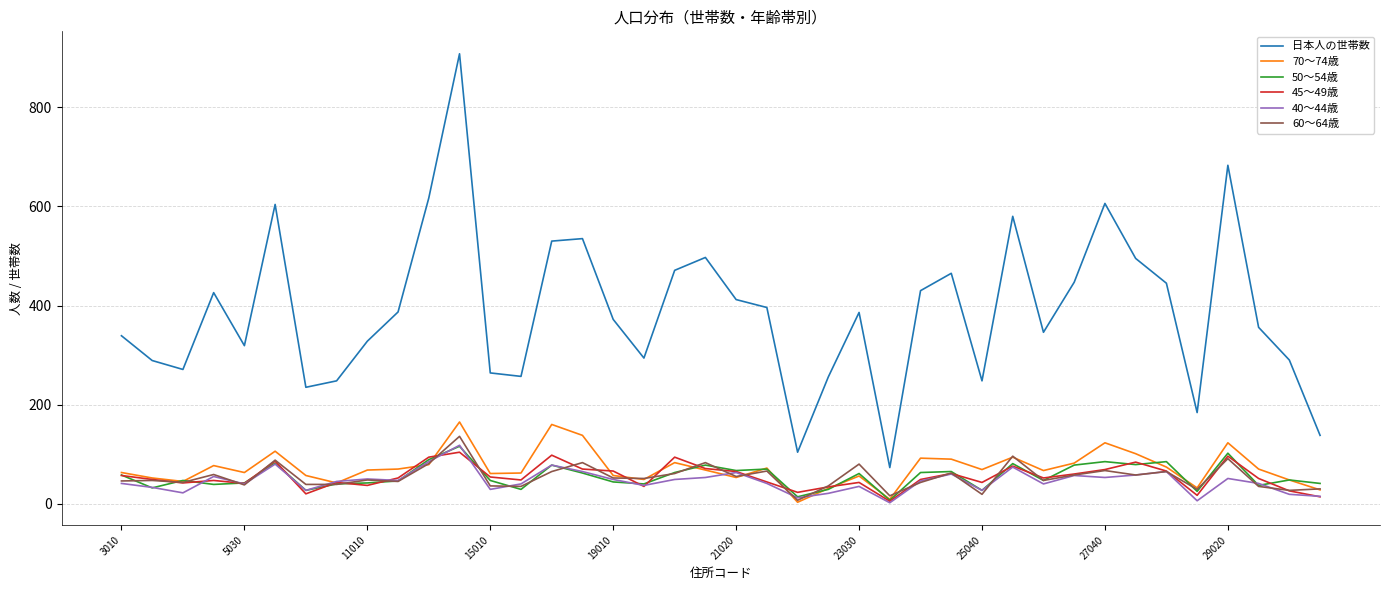

Which series has the largest range (max minus min)?

日本人の世帯数